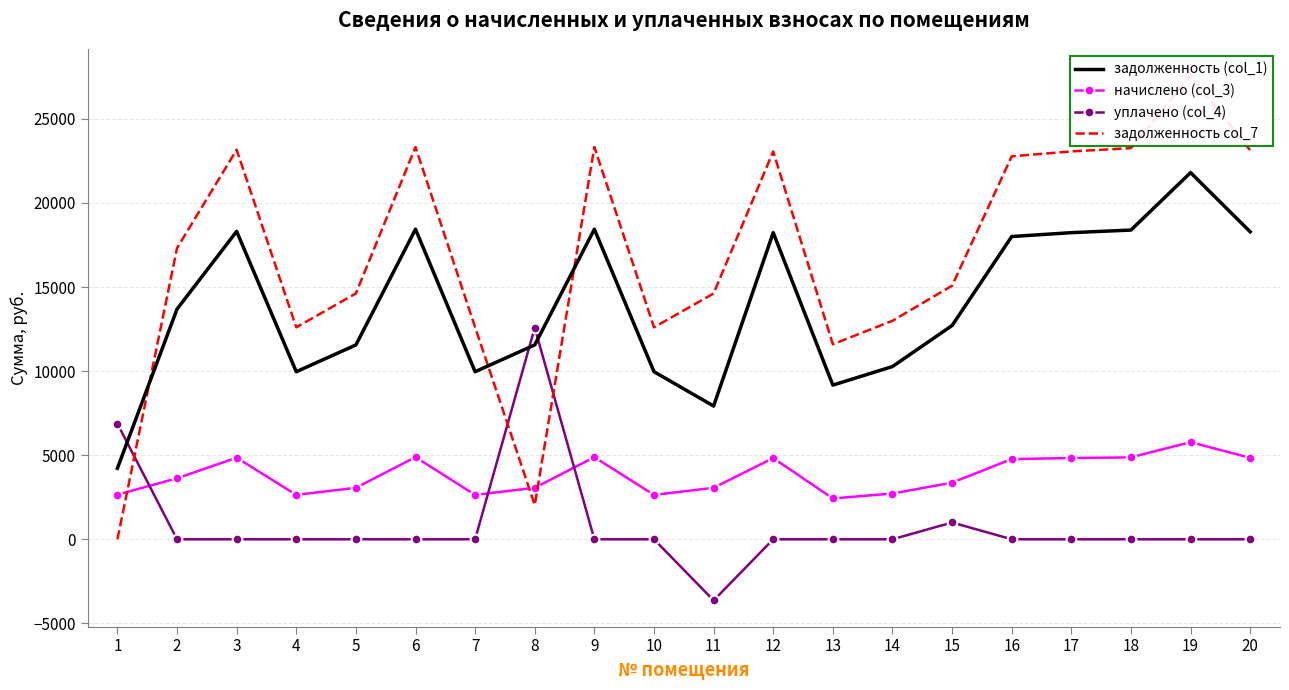

At which category does the chart reach its peak across all series?

19